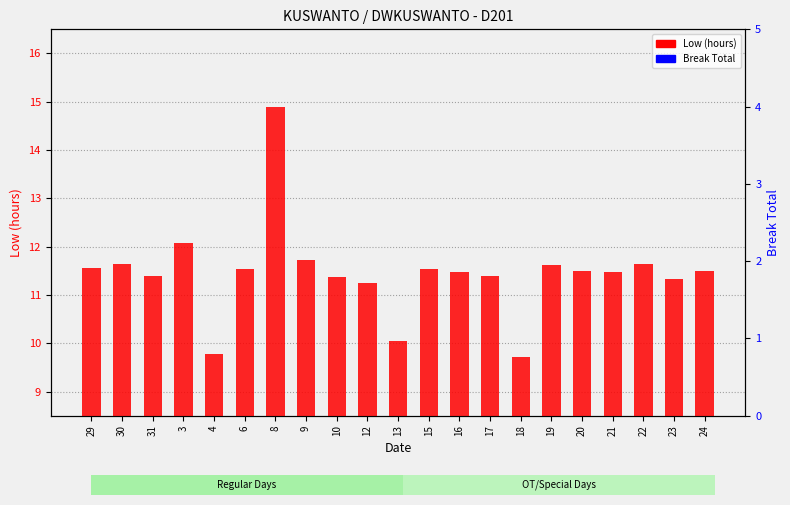

At how many categories does at least one series exceed 8?

21